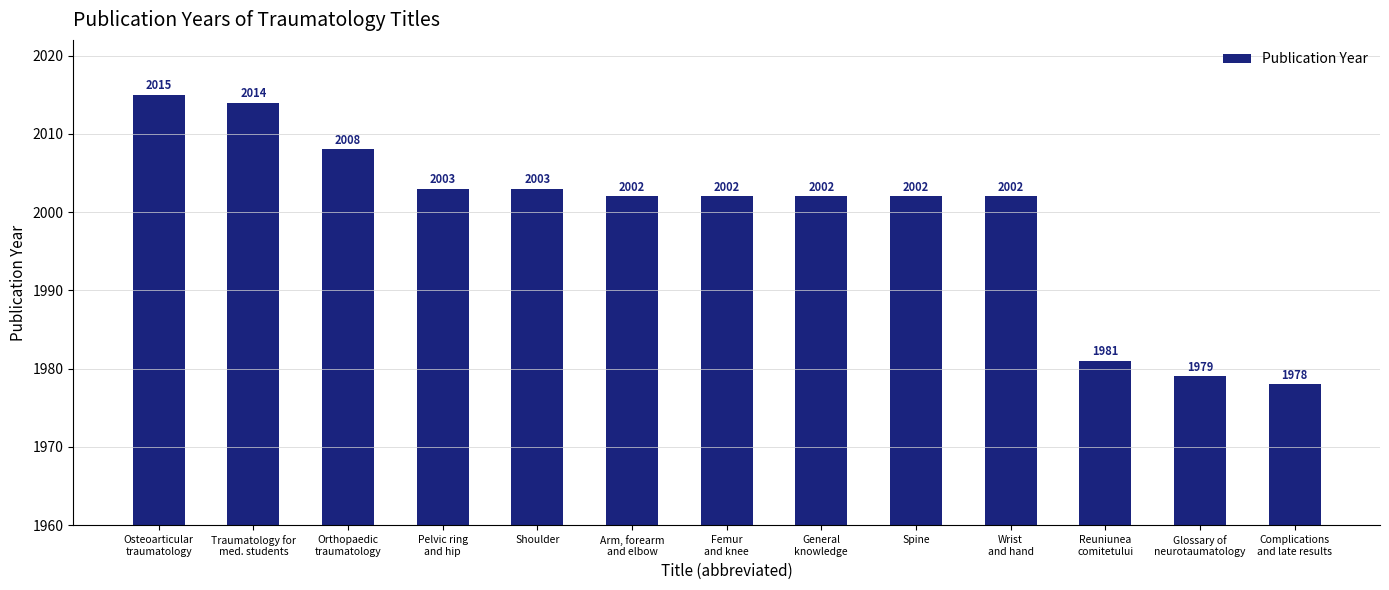

What is the approximate value at Complications
and late results, to the nearest 10?

1980